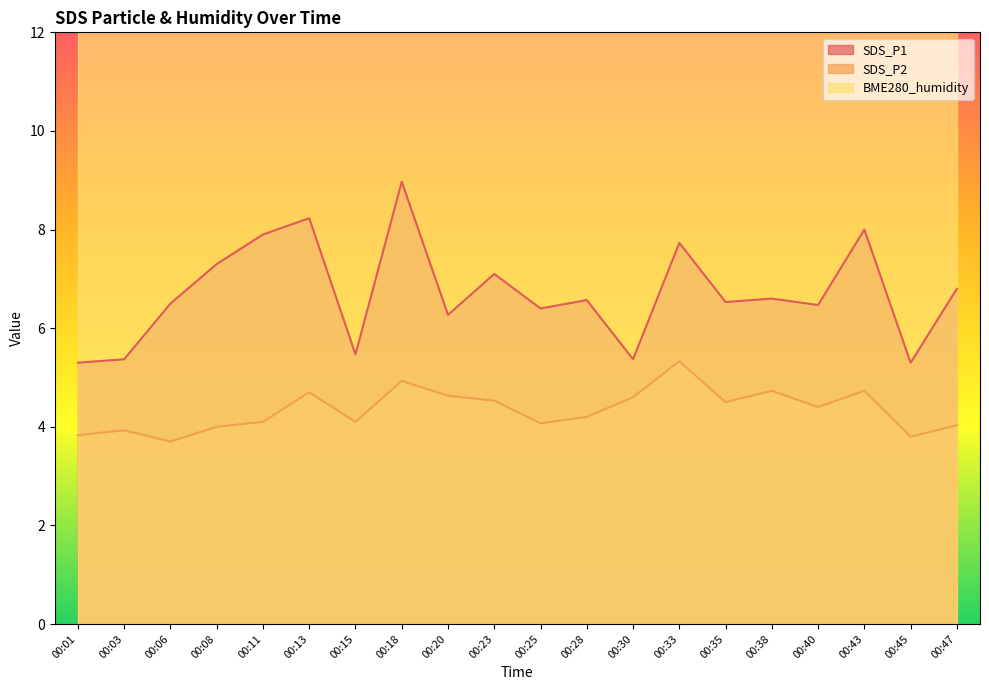

What is the sum of all SDS_P2 values?

86.8